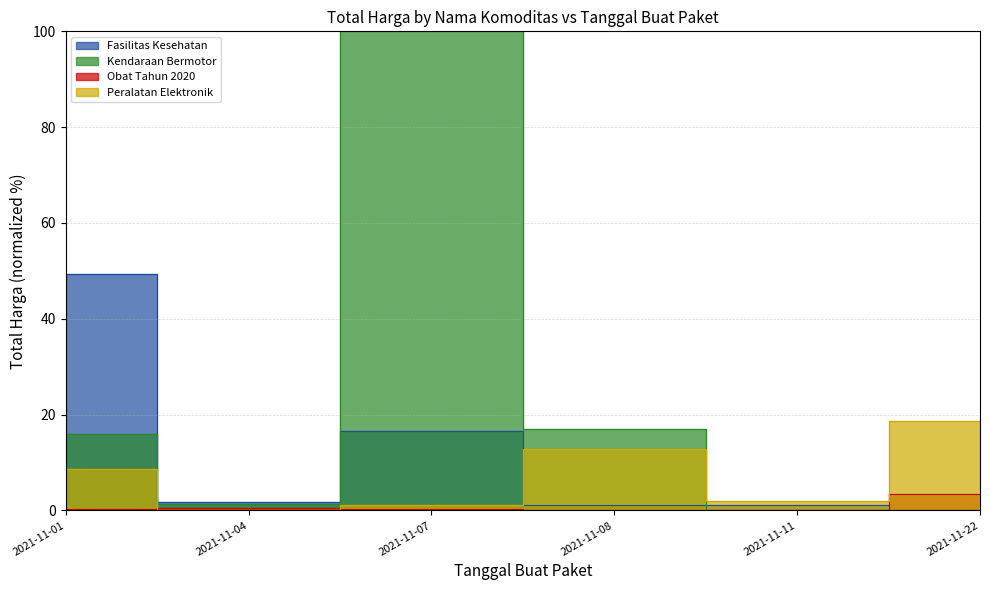

Rank the series at 2021-11-04 from highest to lowest value.

Fasilitas Kesehatan, Kendaraan Bermotor, Obat Tahun 2020, Peralatan Elektronik